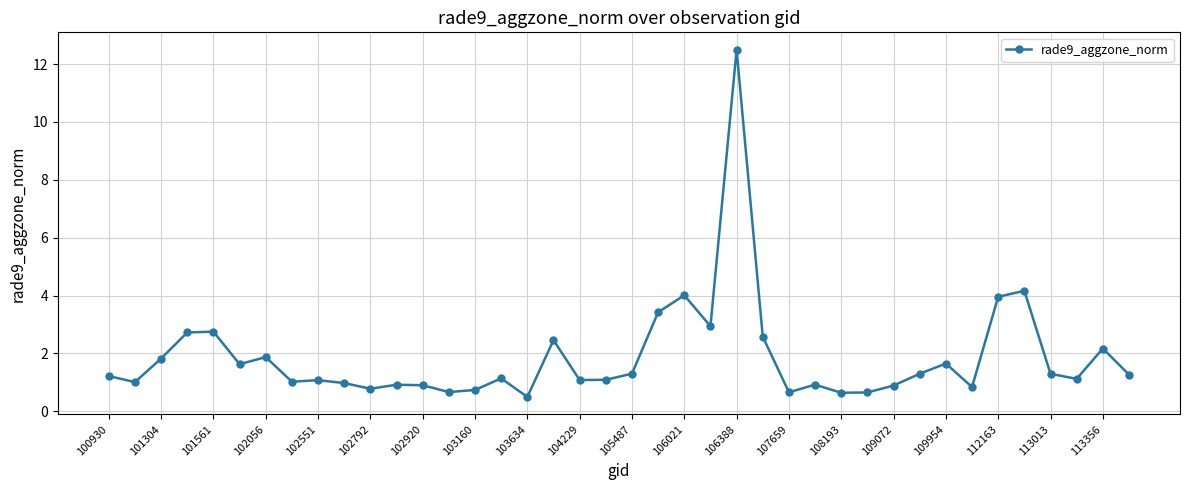

True or false: the data has more than 0 interior local peaks.

True